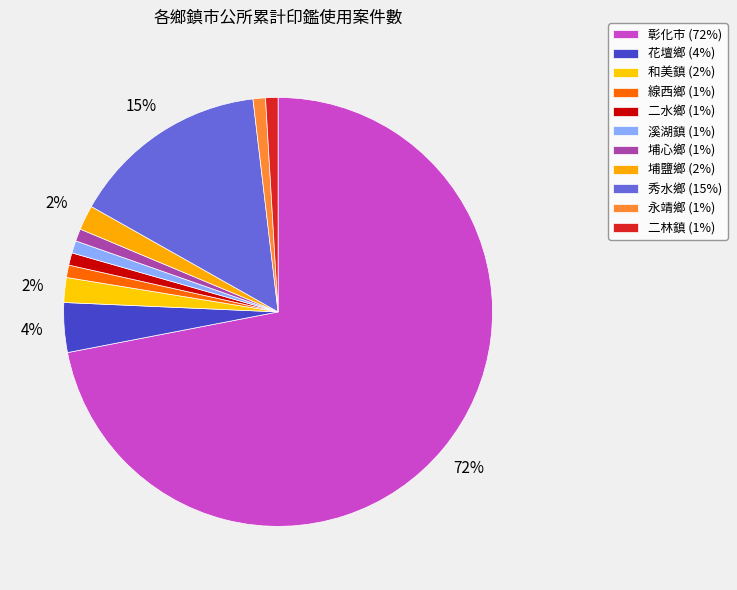

How many slices are in this pie chart?

11